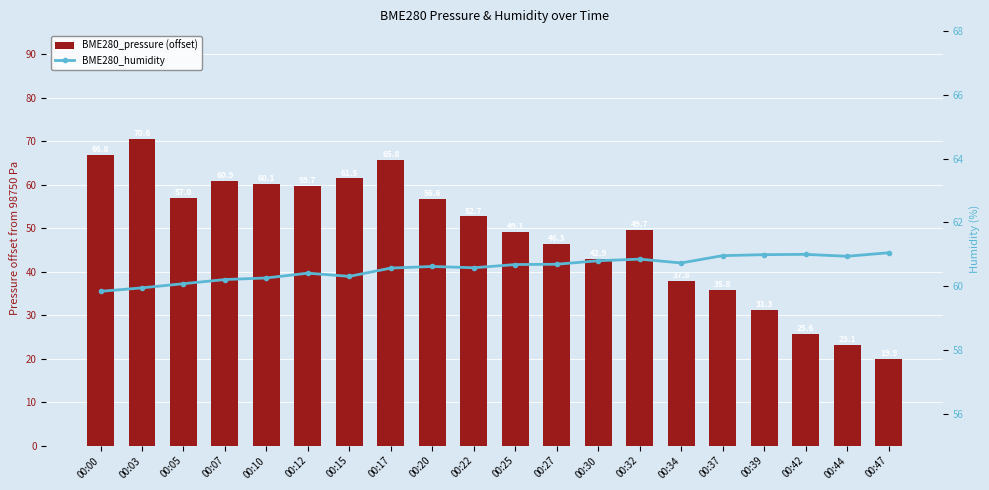

Which series has the largest total across all categories?

BME280_humidity